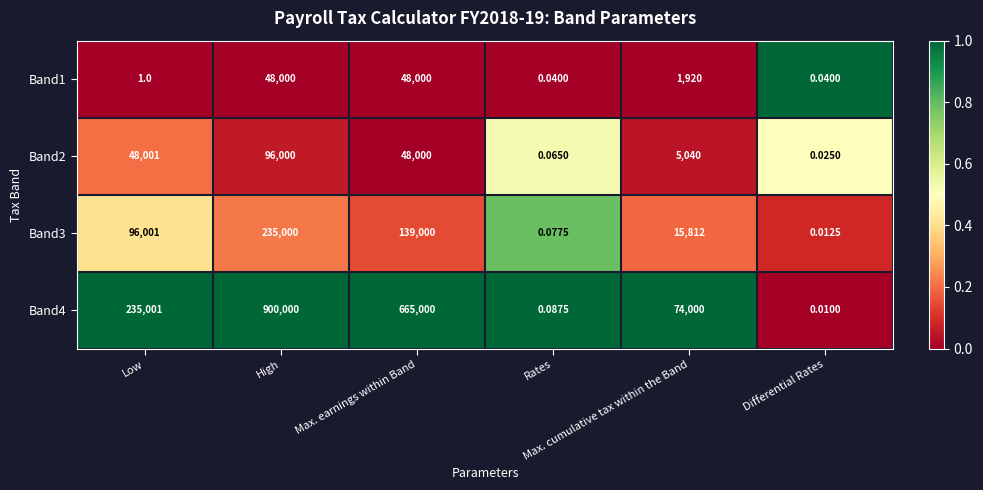

Between High and Differential Rates, which series saw the biggest shift?

Band4